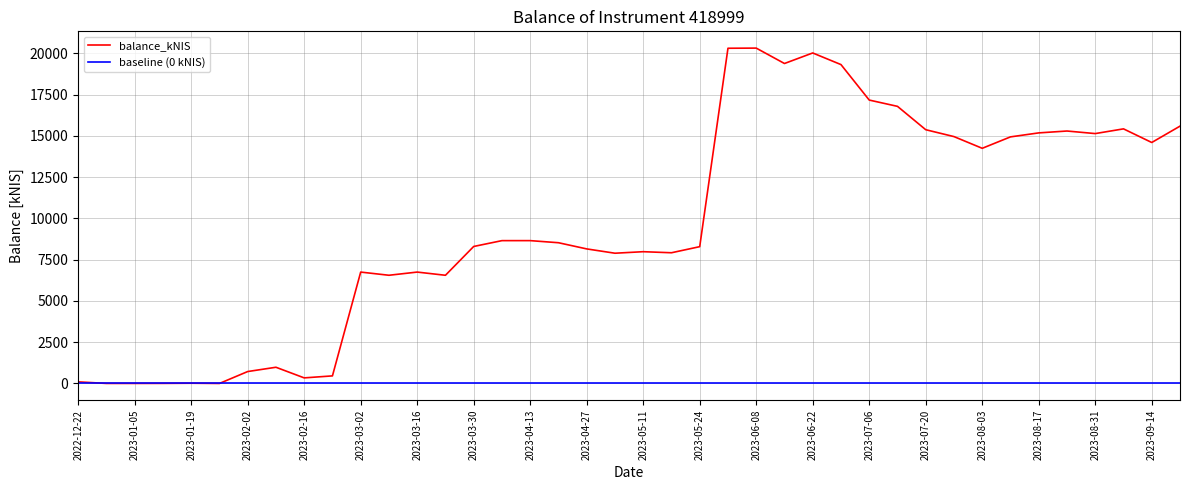

What is the sum of the values at 2023-08-03 and 2023-03-02?

20991.8